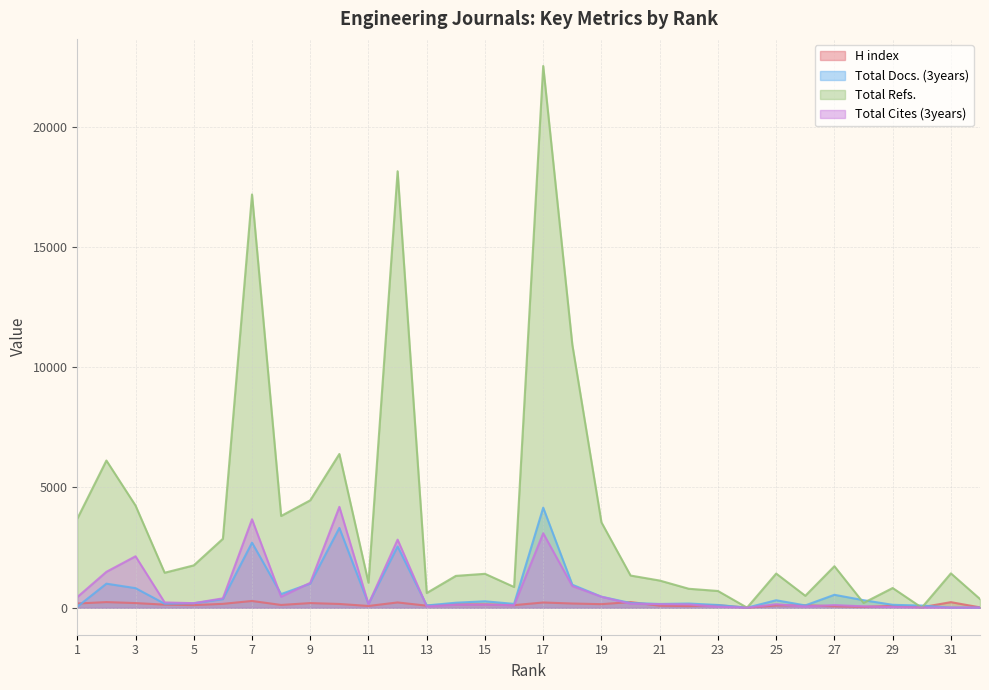

Rank the series by their maximum value, from lowest to highest.

H index, Total Docs. (3years), Total Cites (3years), Total Refs.